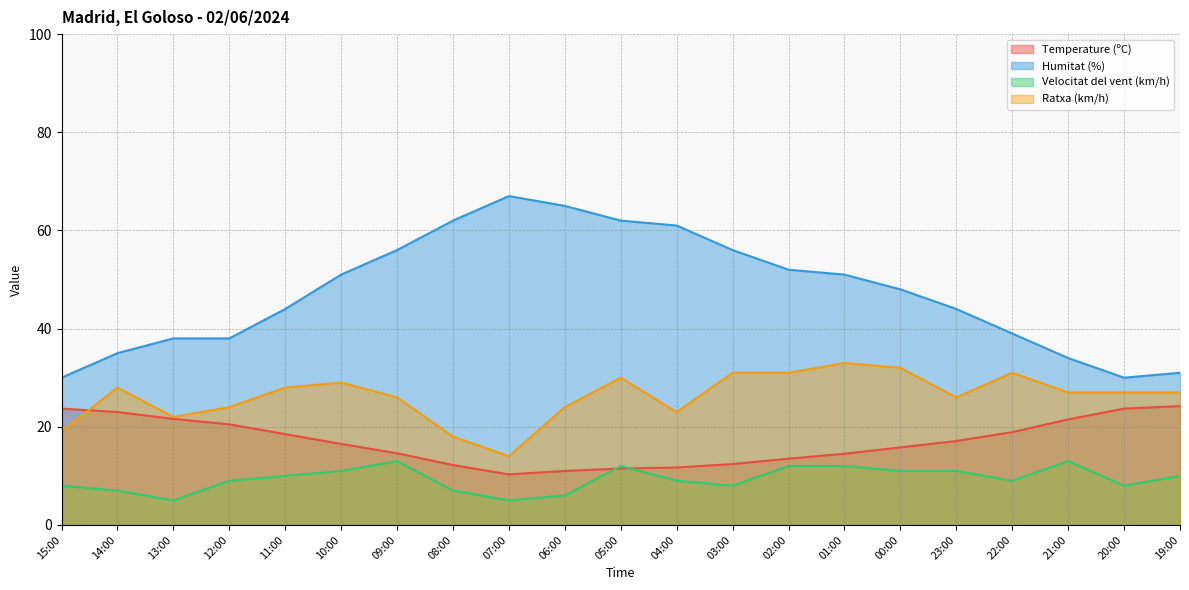

Between which two adjacent categories do Temperature (ºC) and Ratxa (km/h) first intersect?

15:00 and 14:00